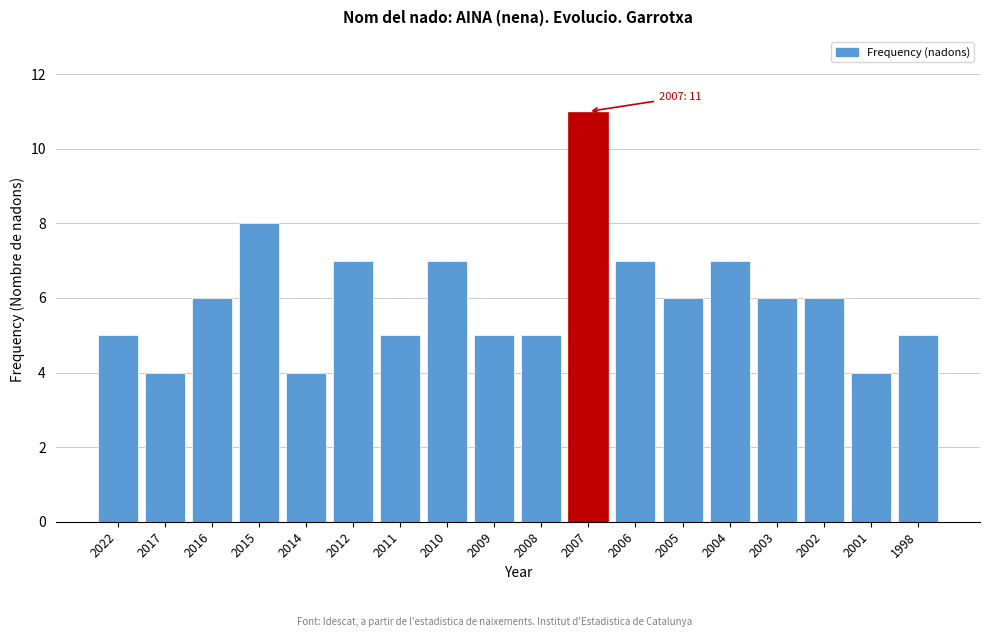

Reading left to right, what are all the values shown in this chart?

2022=5	2017=4	2016=6	2015=8	2014=4	2012=7	2011=5	2010=7	2009=5	2008=5	2007=11	2006=7	2005=6	2004=7	2003=6	2002=6	2001=4	1998=5